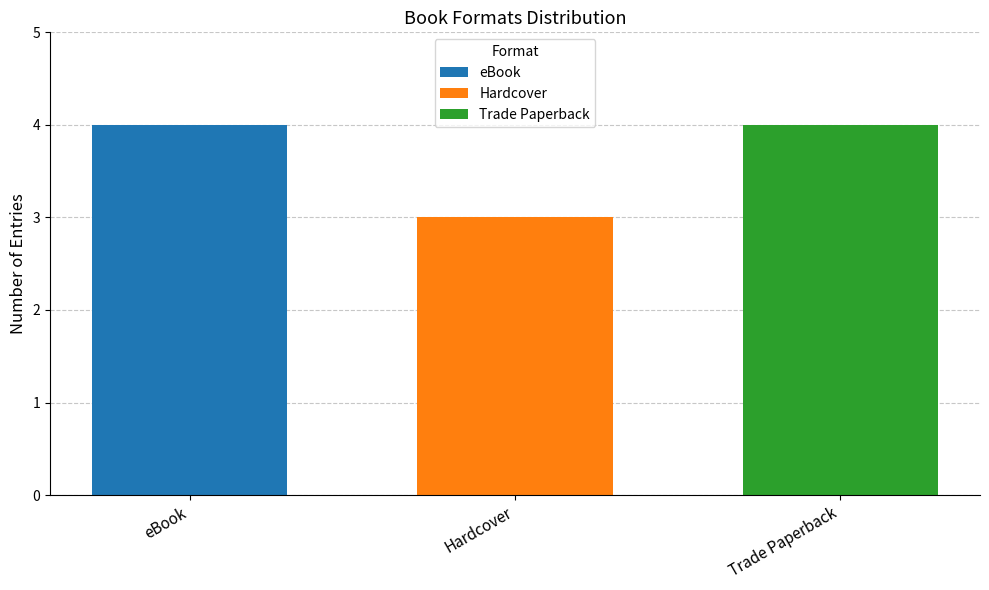

What is the highest value of the Hardcover series?

3